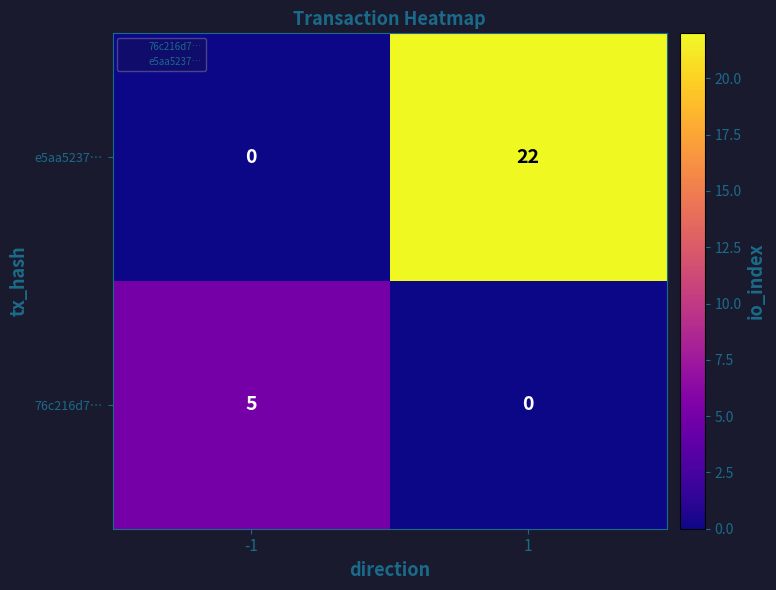

The 76c216d7… series shows 0 at 1. True or false?

True